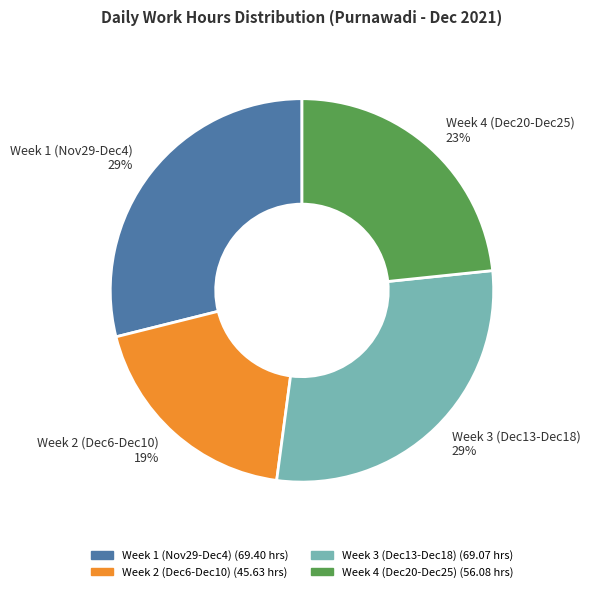

Is there a majority slice in this chart?

No